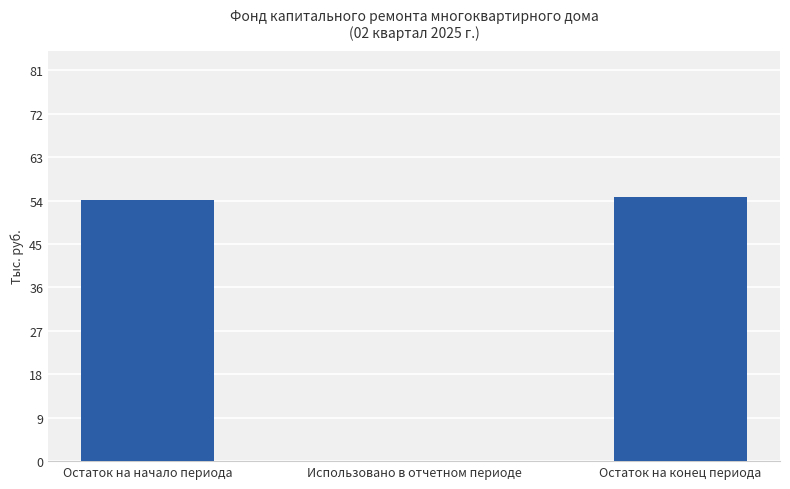

What is the average value?

36.3